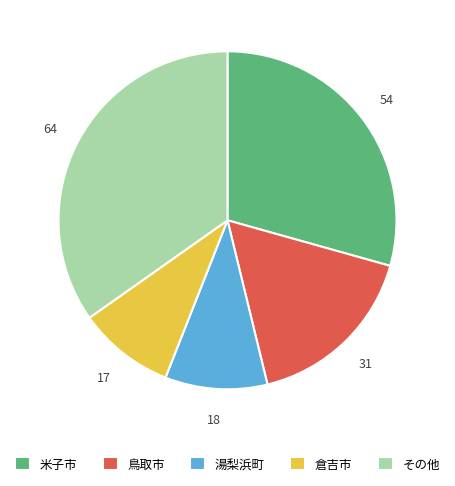

What is the largest slice in the pie chart?

その他